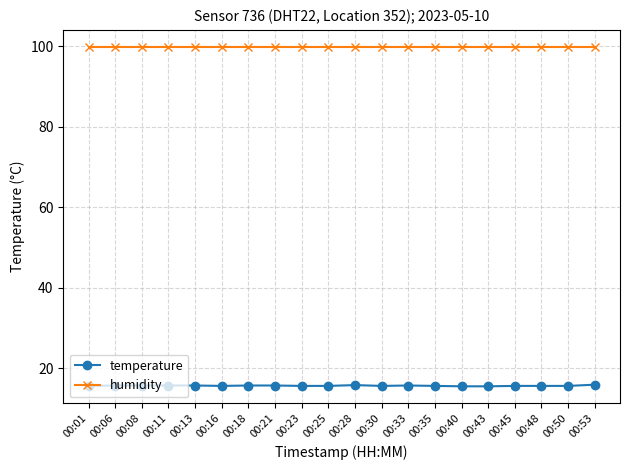

Does the chart have visible grid lines?

Yes